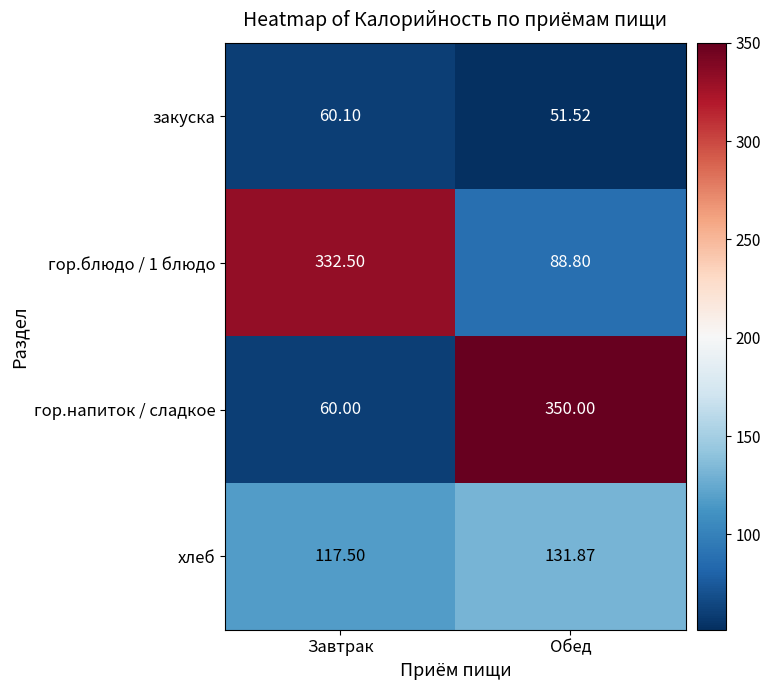

Where is закуска nearest to the value 55?

Обед